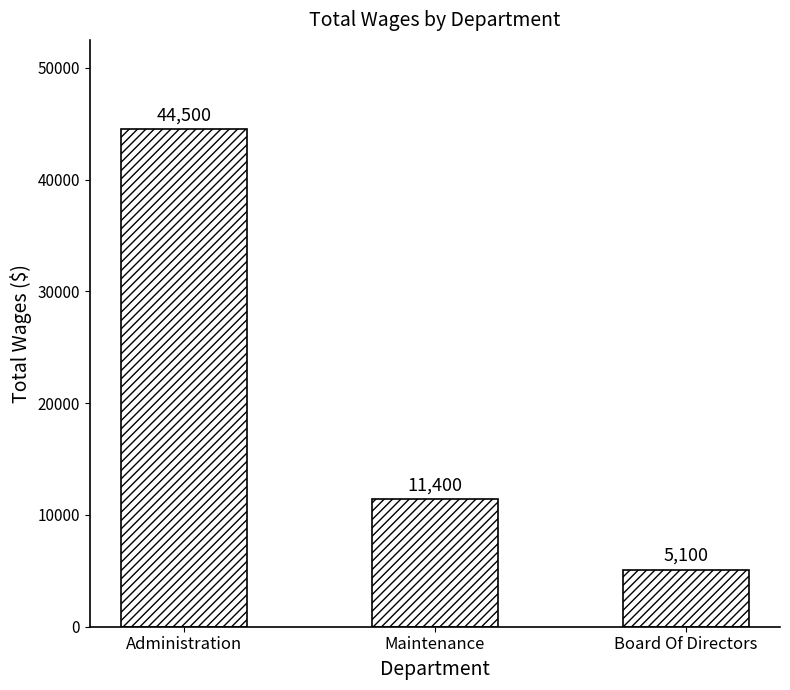

What is the smallest value displayed?

5100